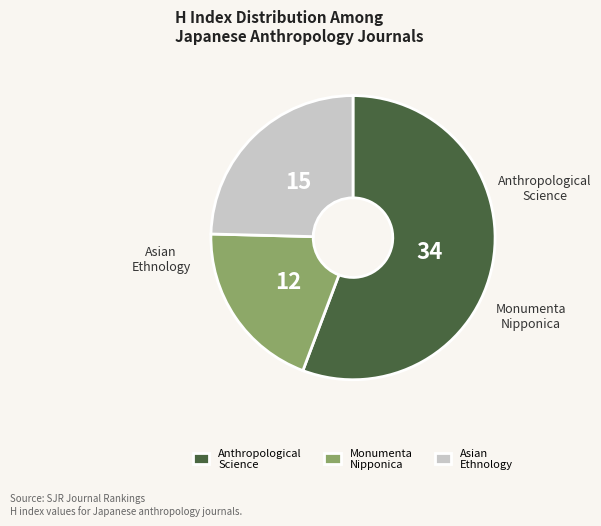

What percentage do Anthropological Science and Monumenta Nipponica together represent?

75.4%